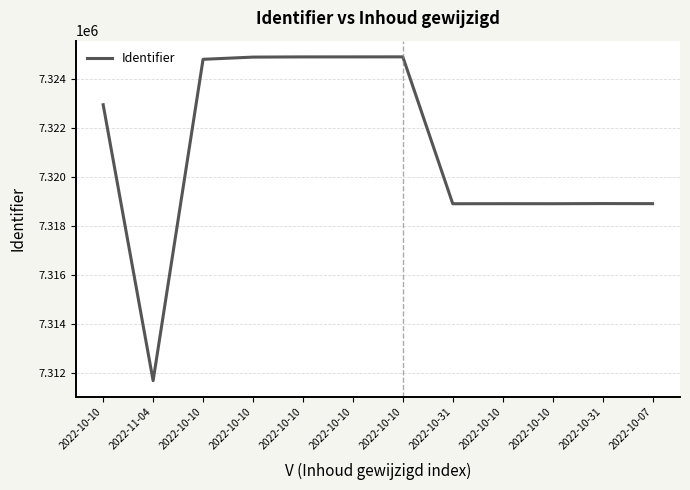

Which label corresponds to the largest value in the chart?

2022-10-10